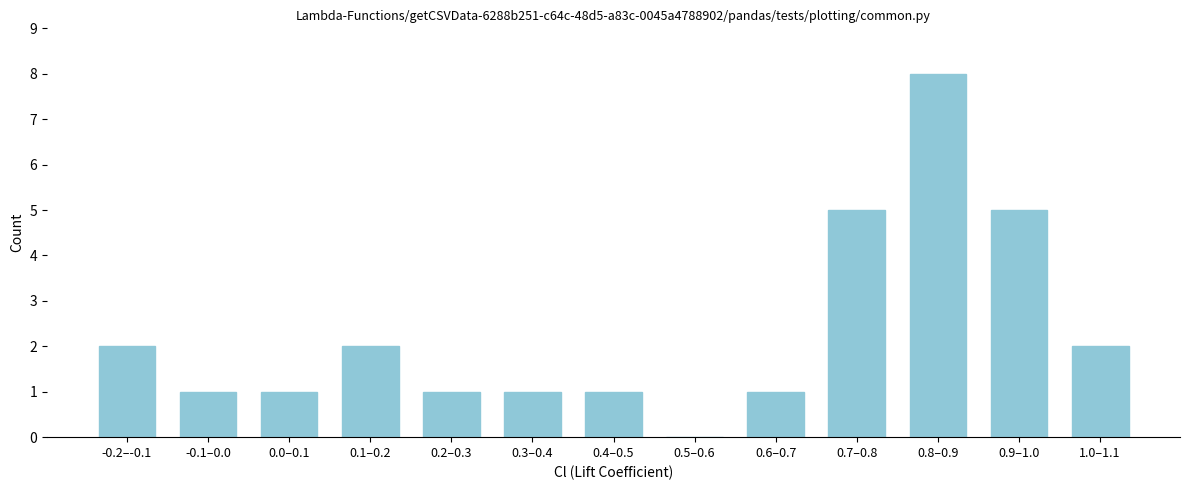

Reading right to left, transcribe all the data shown in this chart.

1.0–1.1=2	0.9–1.0=5	0.8–0.9=8	0.7–0.8=5	0.6–0.7=1	0.5–0.6=0	0.4–0.5=1	0.3–0.4=1	0.2–0.3=1	0.1–0.2=2	0.0–0.1=1	-0.1–0.0=1	-0.2–-0.1=2